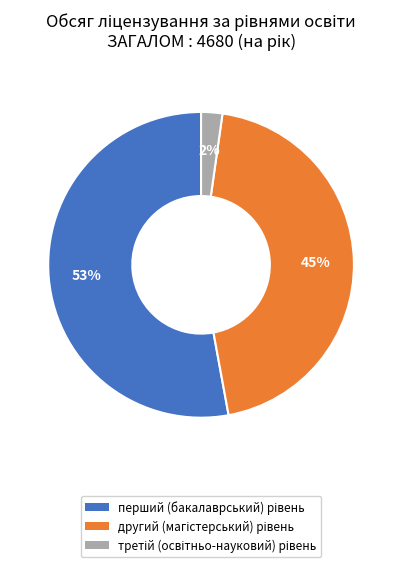

Is there any slice that represents more than half of the pie?

Yes